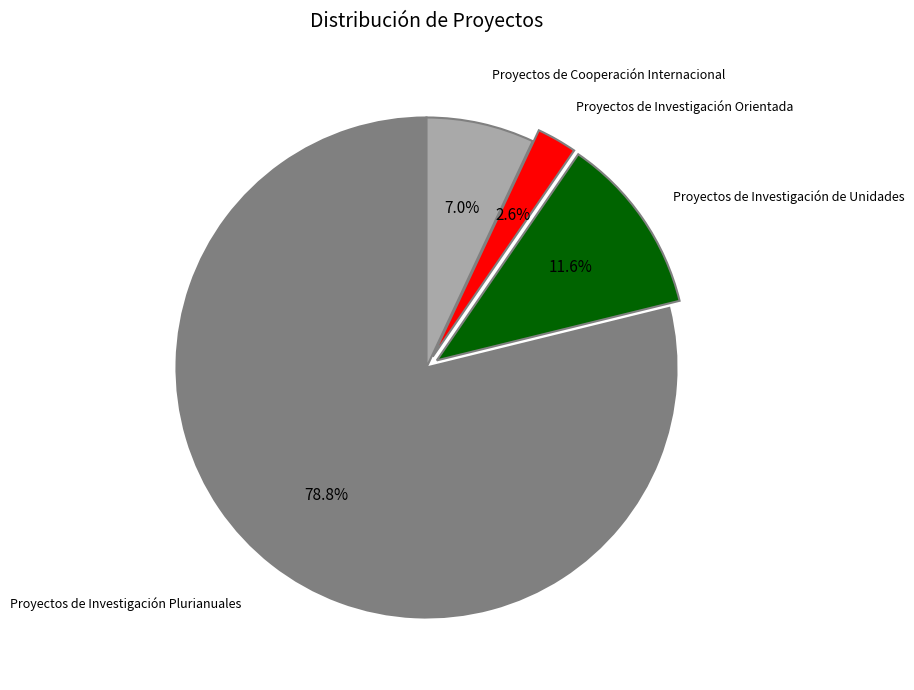

Does any single category account for the majority?

Yes